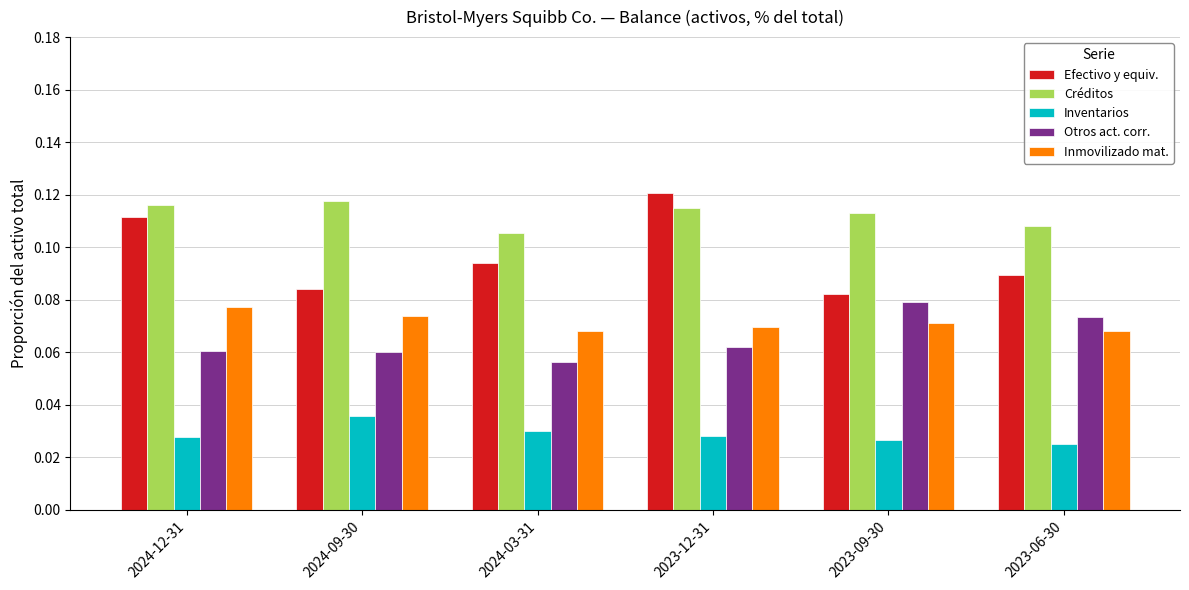

Is it true that Créditos equals 0.0 at 2024-12-31?

False